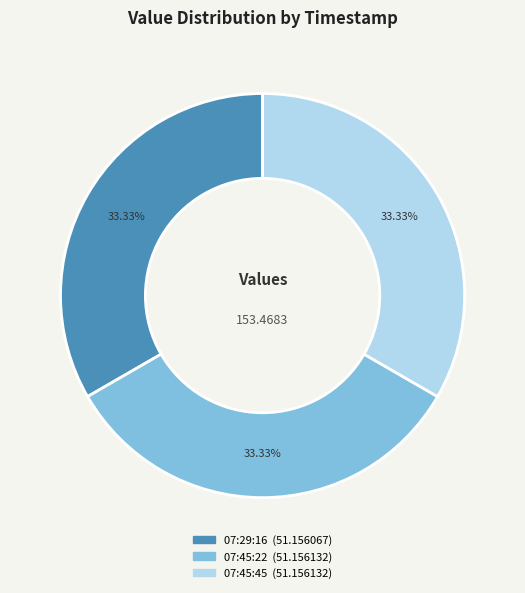

Is there a majority slice in this chart?

No